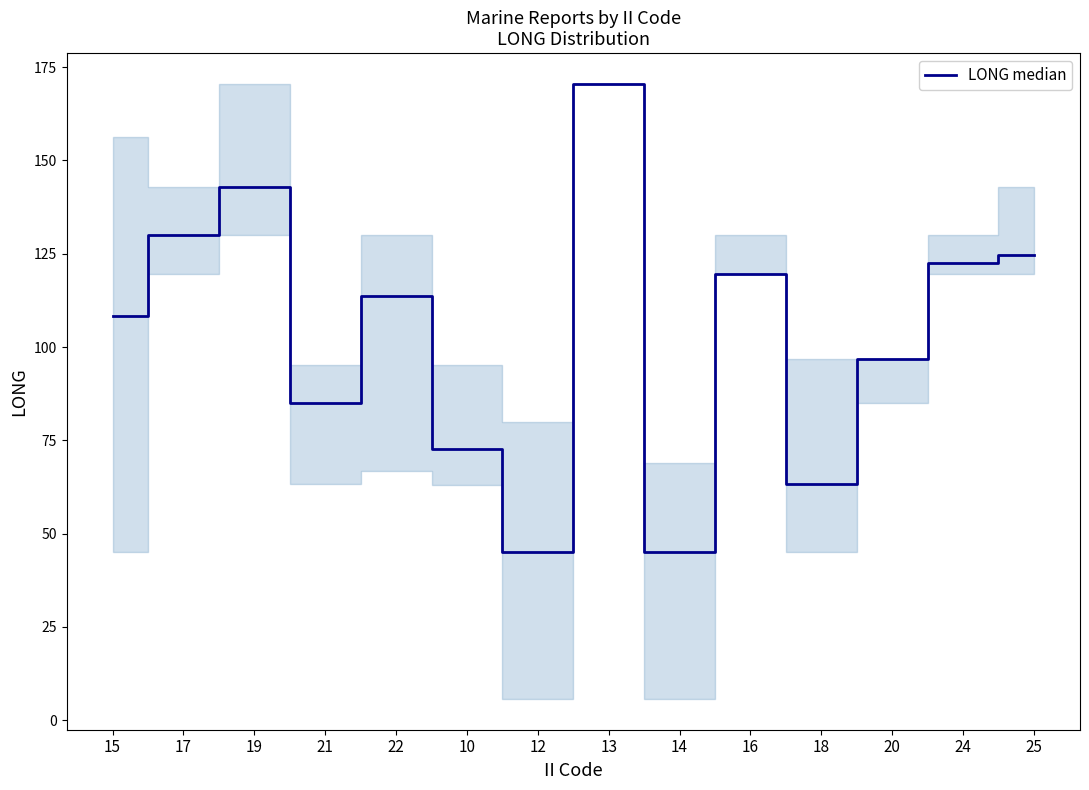

The value at 20 is 159.5. True or false?

False